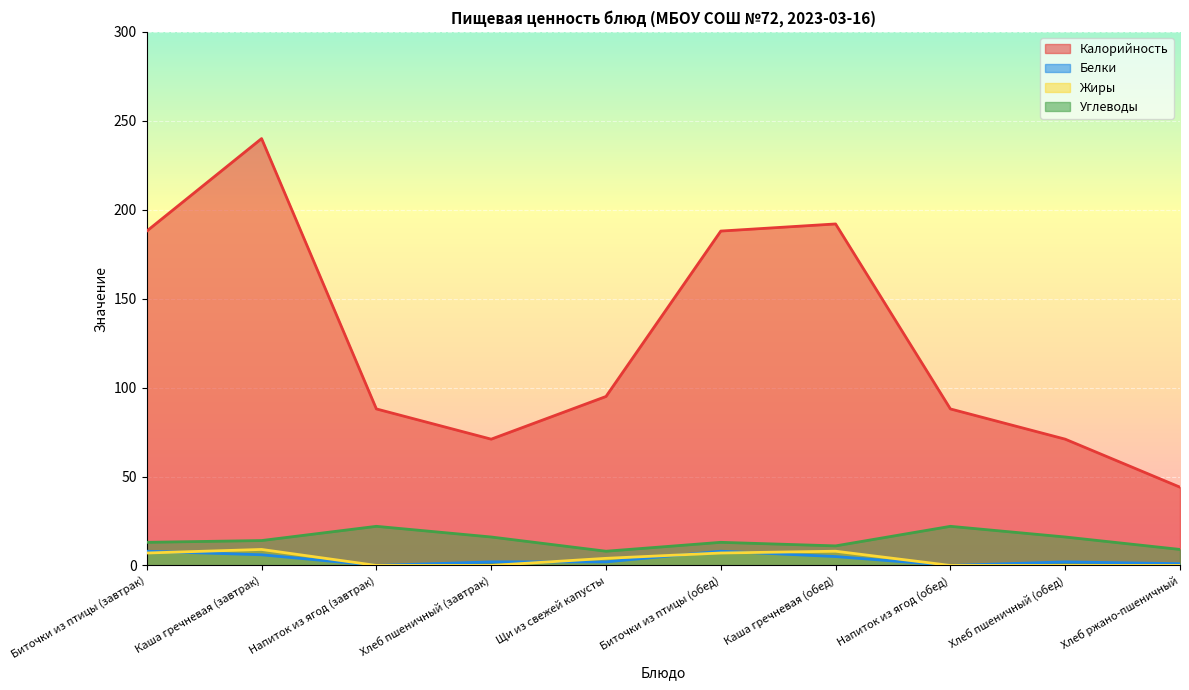

Count the number of categories in the chart.

10